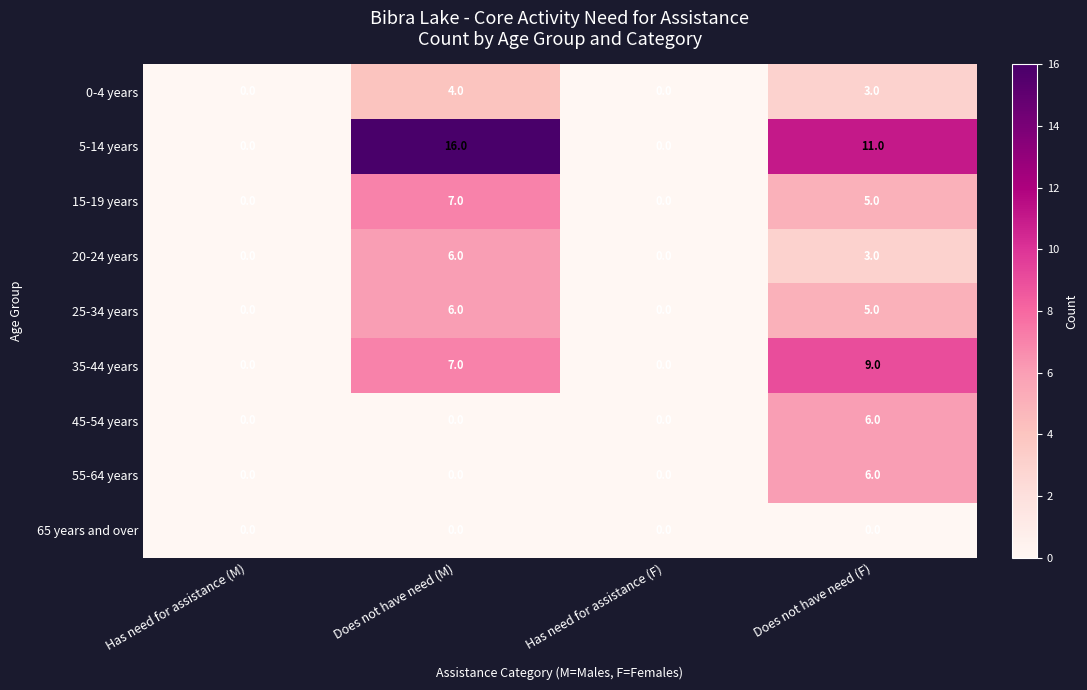

What is the difference between the second highest and second lowest values in the 5-14 years series?

11